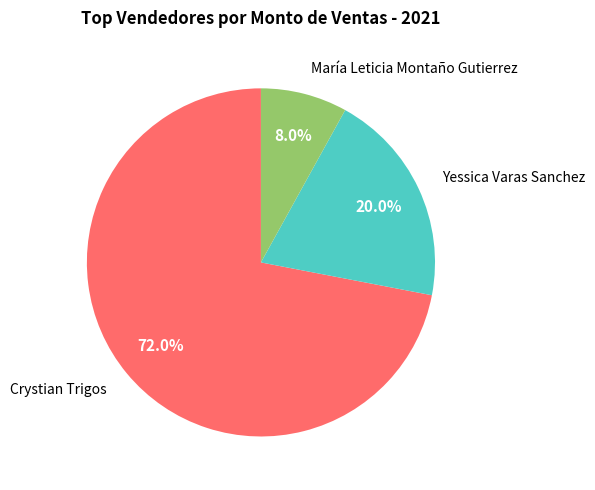

Rank the categories by value from lowest to highest.

María Leticia Montaño Gutierrez, Yessica Varas Sanchez, Crystian Trigos